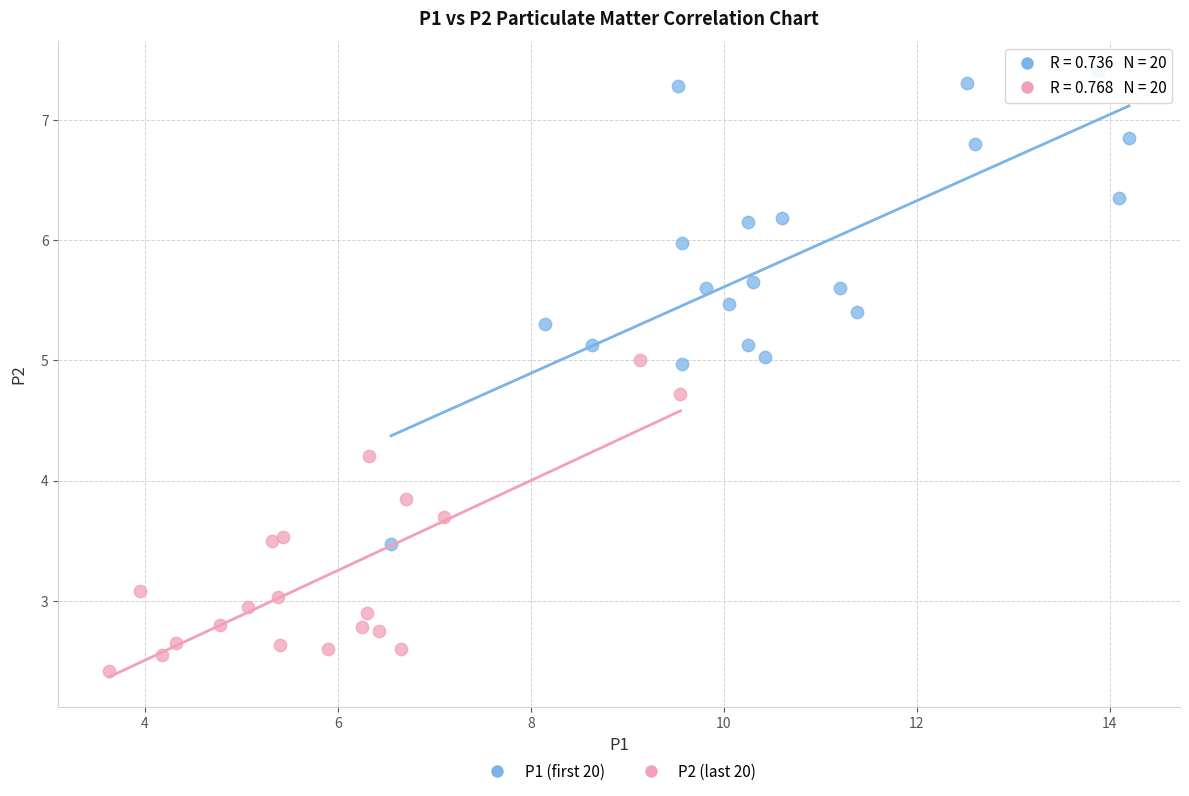

Which series has the widest spread of Y values?

P1 (first 20)